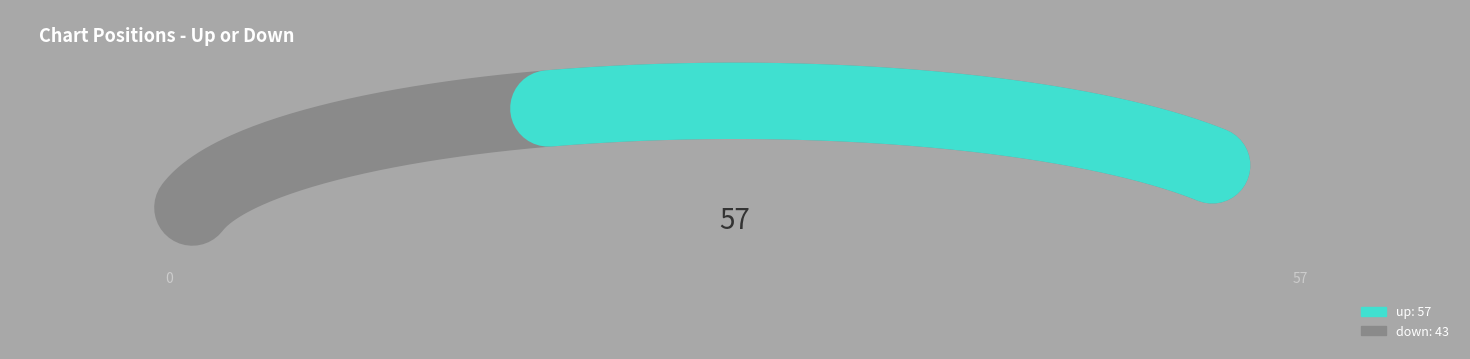

Count the number of slices in the pie.

2